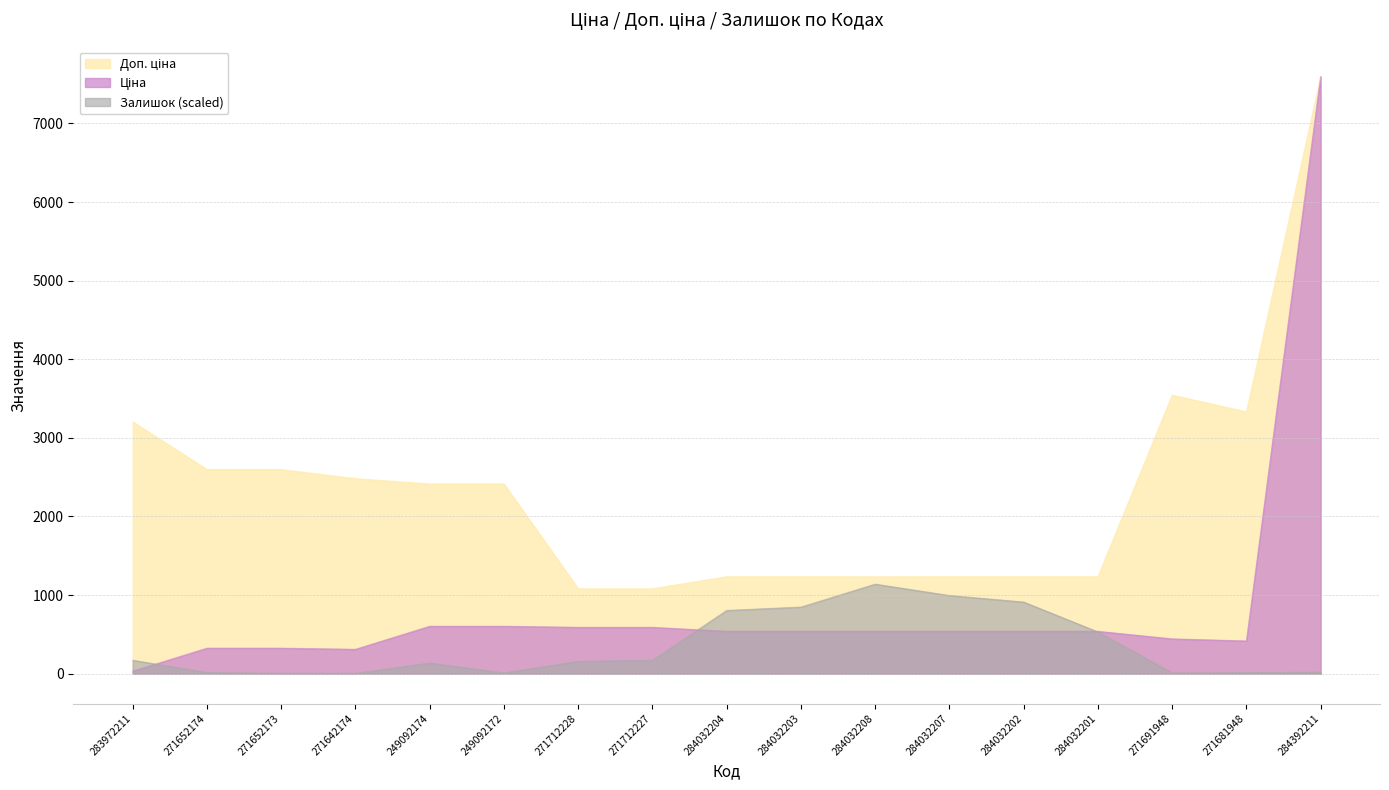

What is the maximum value shown in the chart?

7596.5